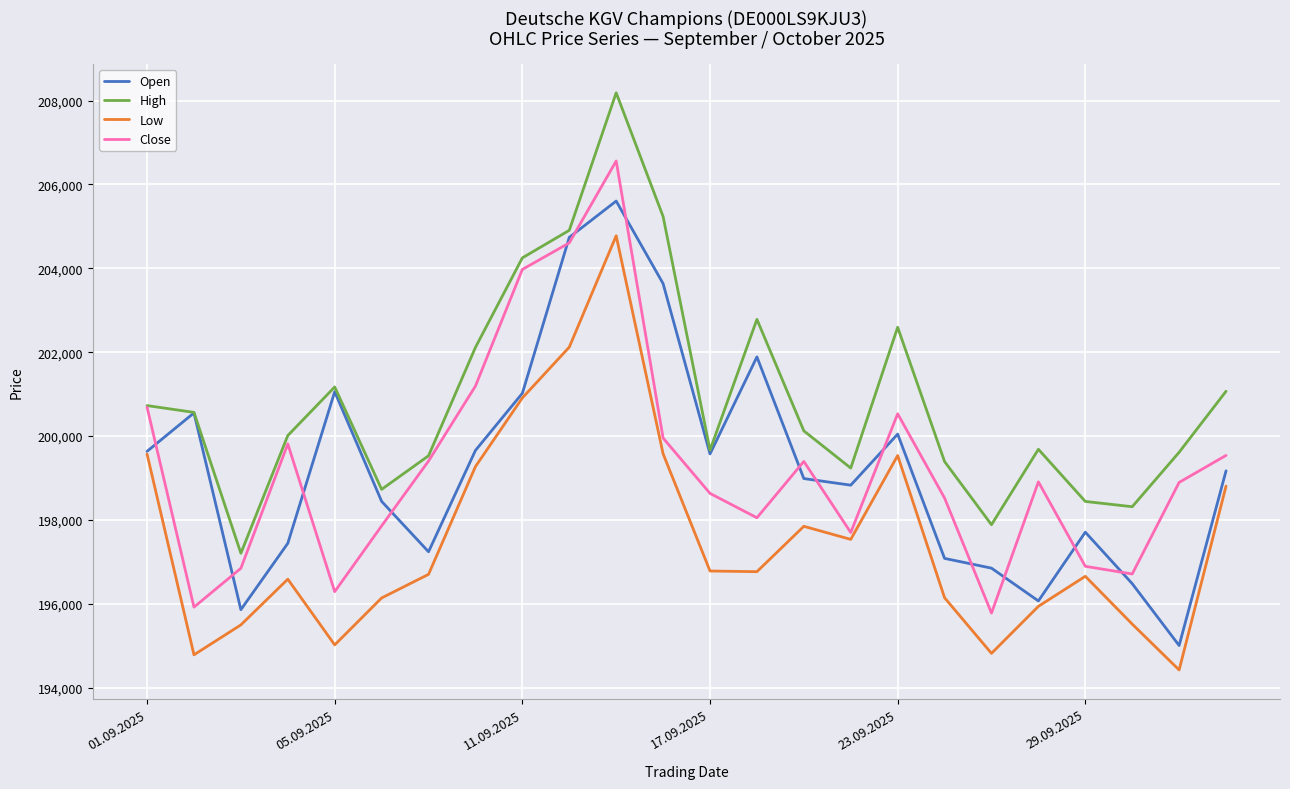

List the series in order of their peak value, lowest first.

Low, Open, Close, High